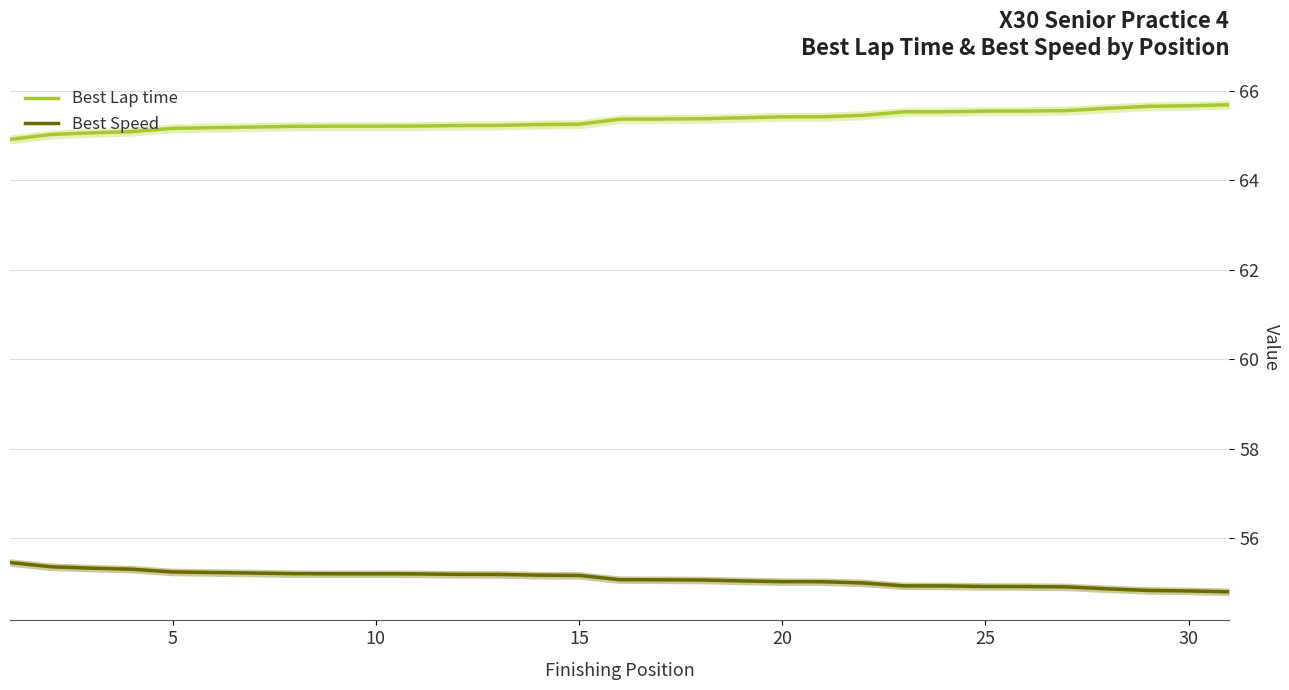

What is the minimum value for Best Speed?

54.8